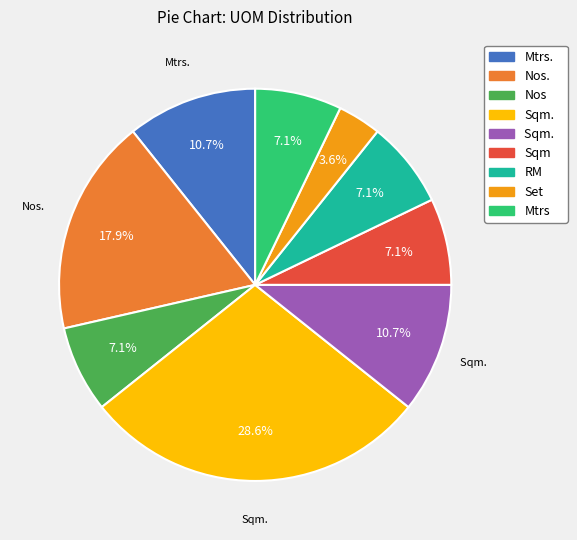

Is there any slice that represents more than half of the pie?

No